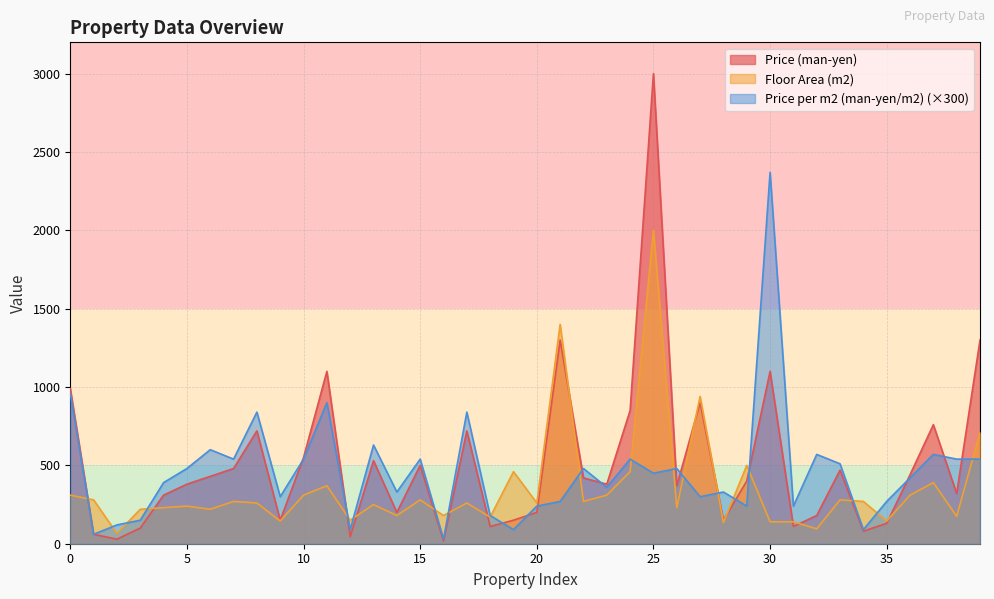

What are all the series names shown in the legend?

Price (man-yen), Floor Area (m2), Price per m2 (man-yen/m2) (×300)